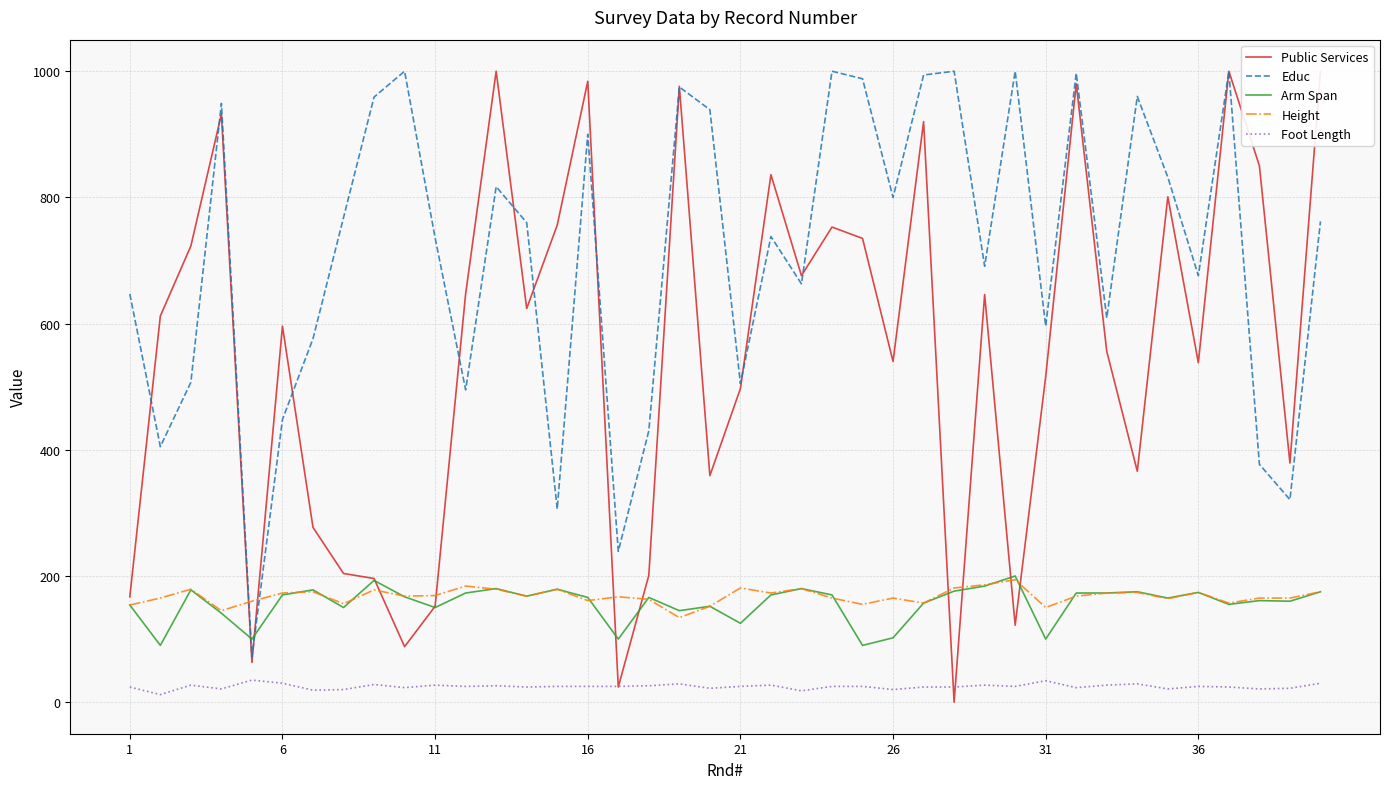

What is the average value of the Arm Span series?

157